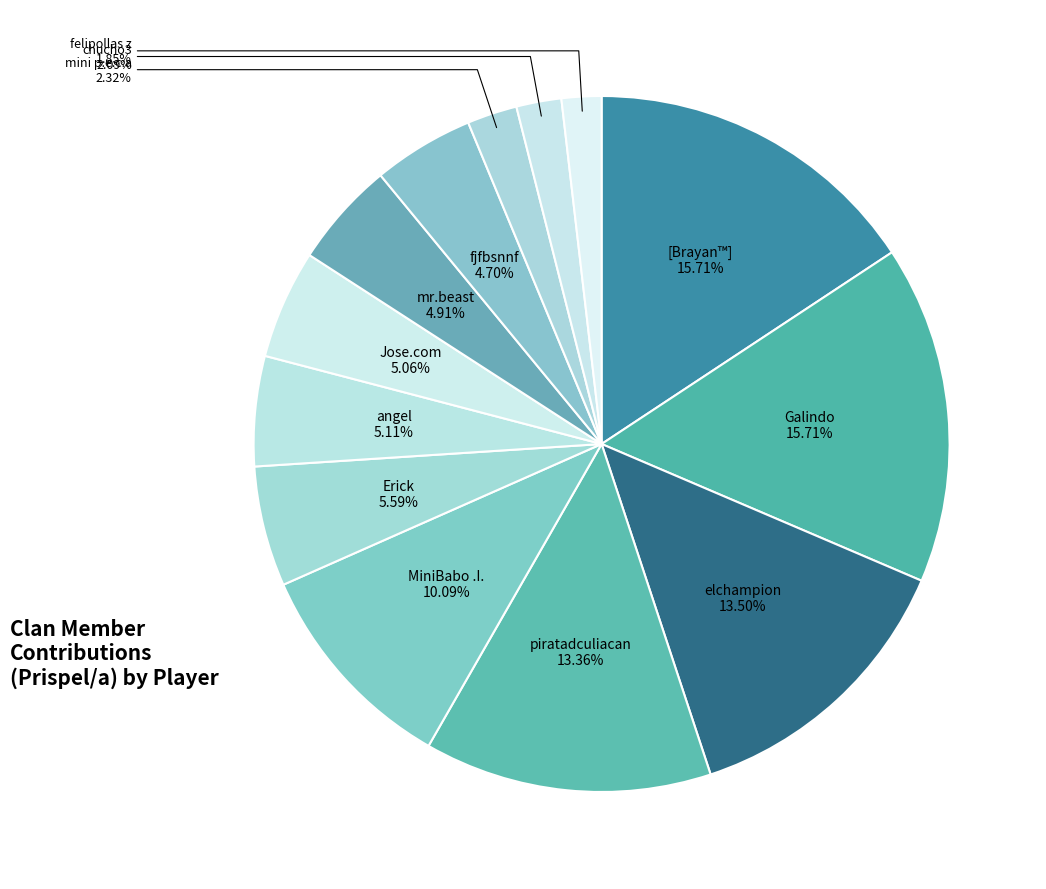

What is the smallest slice in the pie chart?

felipollas z